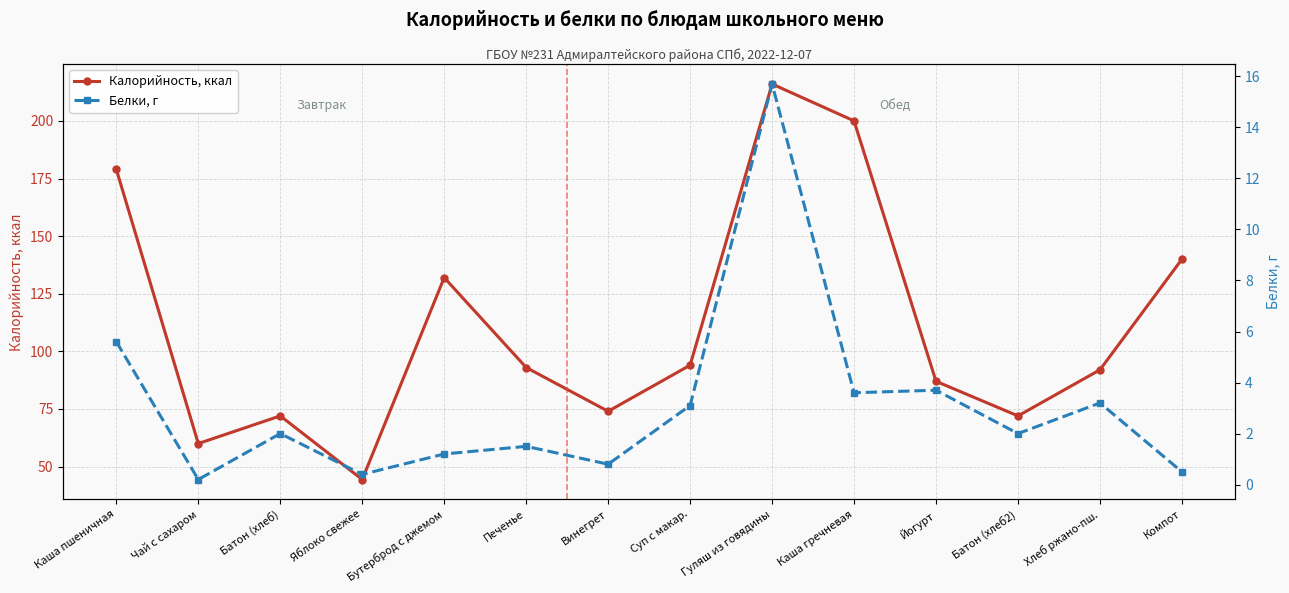

Rank the series by their average value, from lowest to highest.

Белки, г, Калорийность, ккал